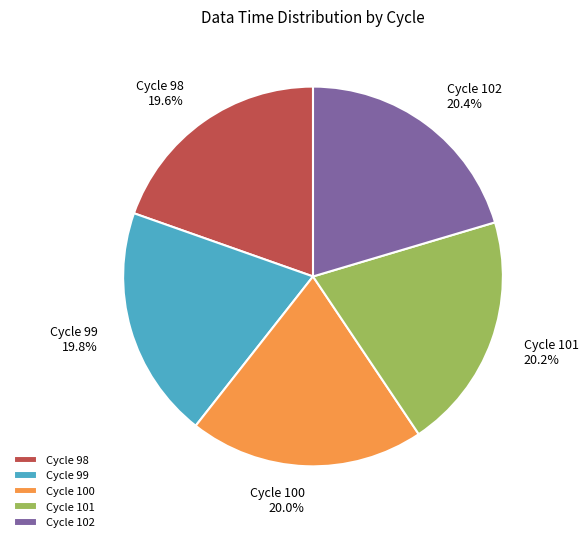

Count the number of slices in the pie.

5